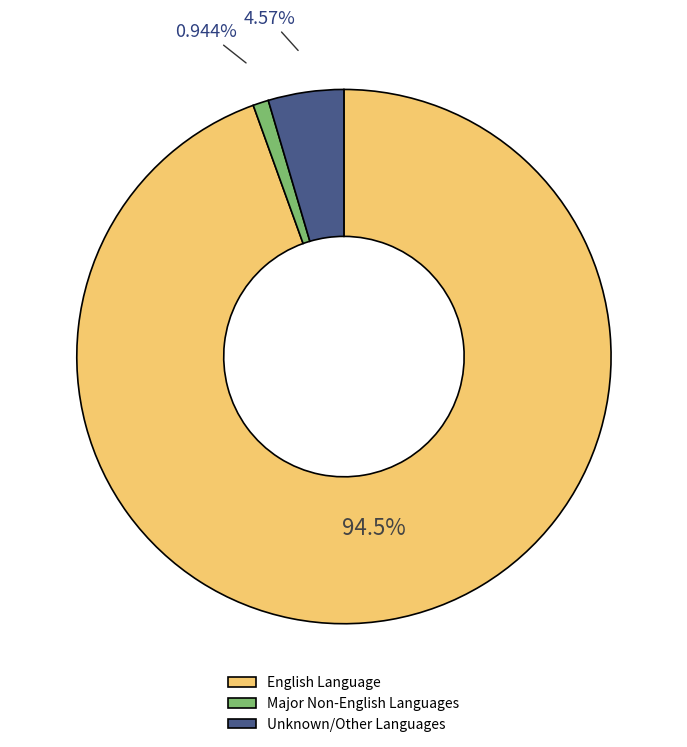

Combined, what portion of the pie is Unknown/Other Languages and Major Non-English Languages?

5.5%